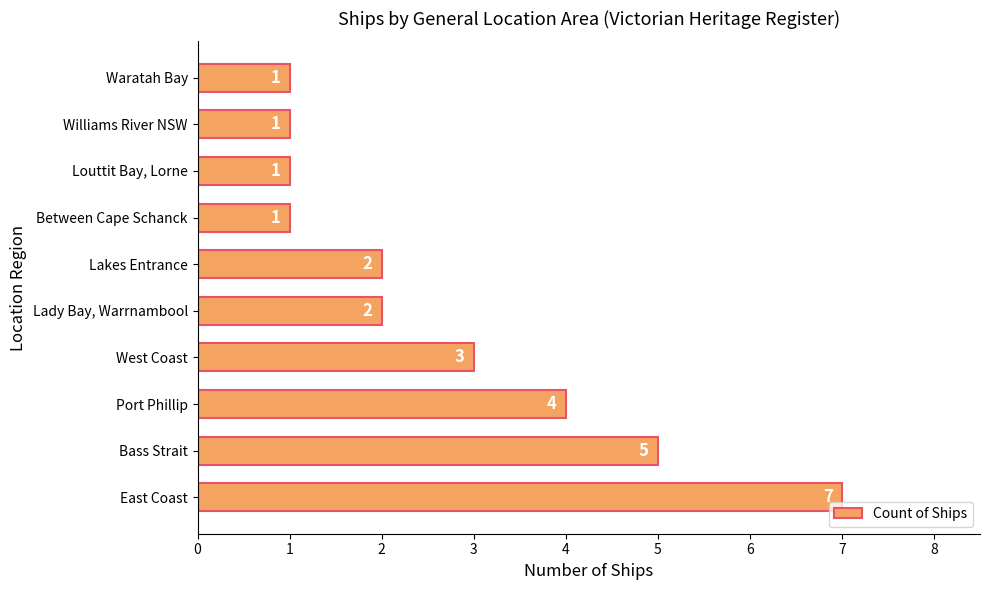

How many values are between 1 and 4?

8